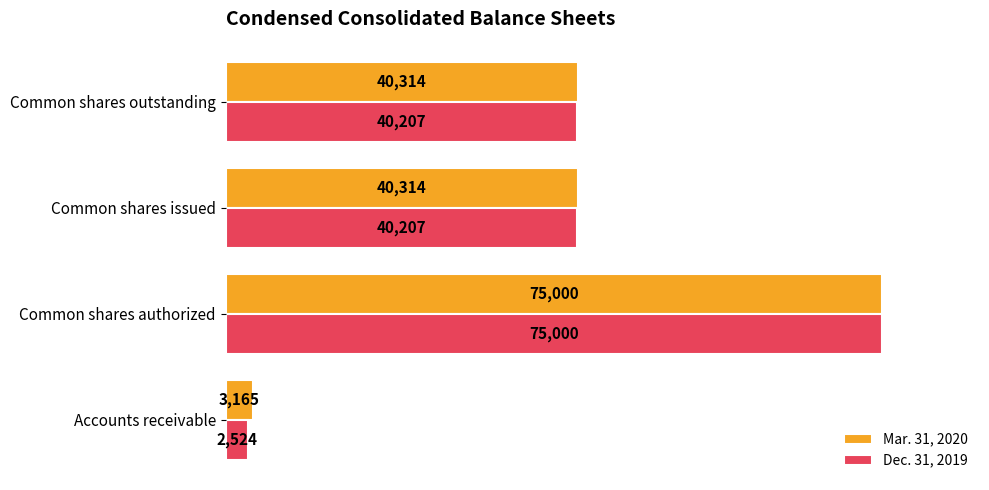

Is it true that Dec. 31, 2019 equals 40207 at Common shares issued?

True